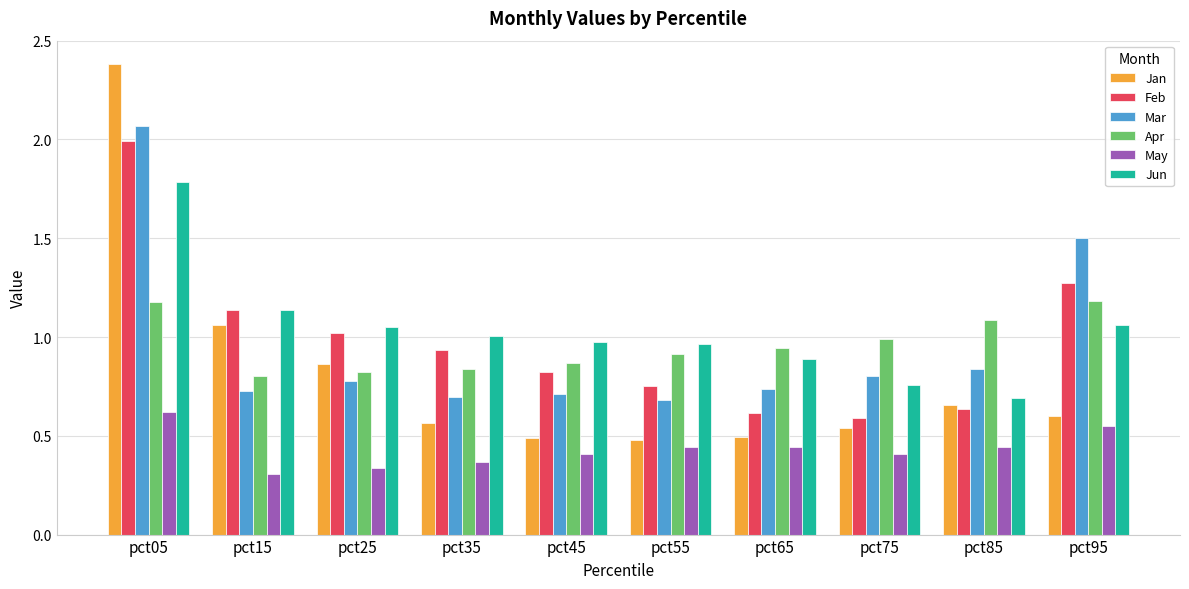

True or false: Jun has a value of 0.6 at pct55.

False